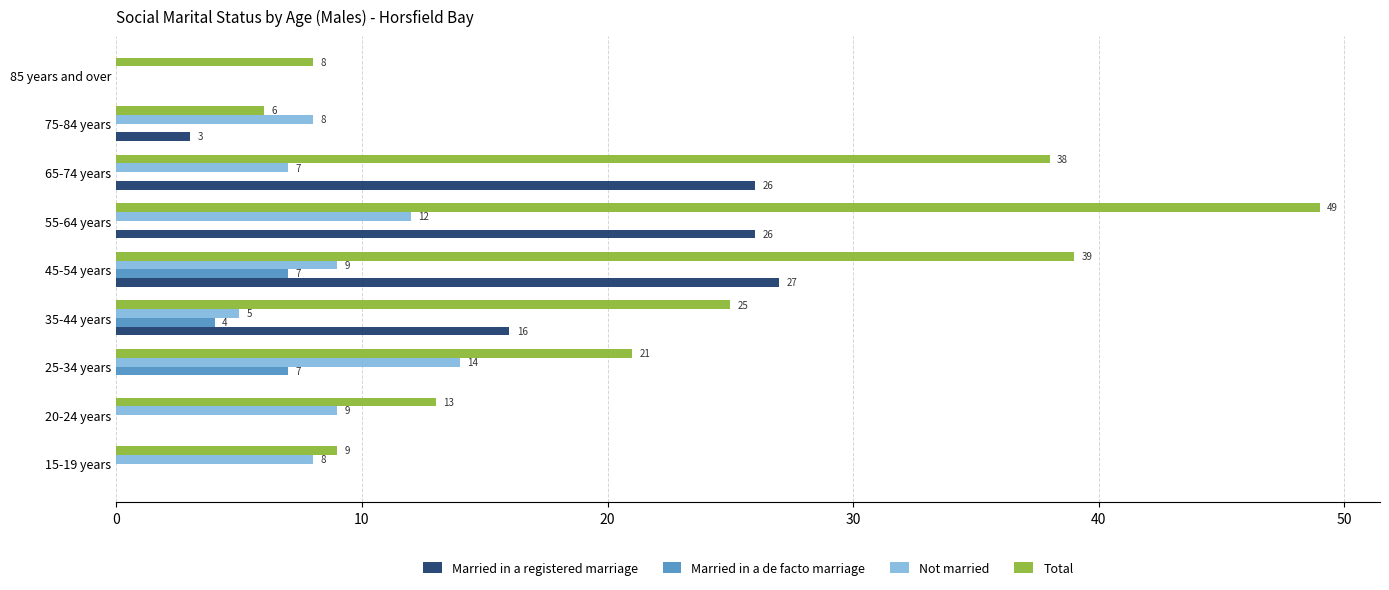

What is the sum of all Total values?

208